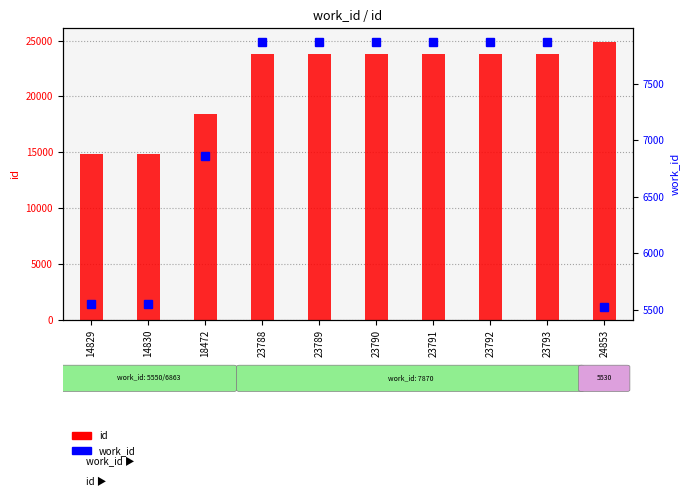

Does the chart contain stacked bars?

No